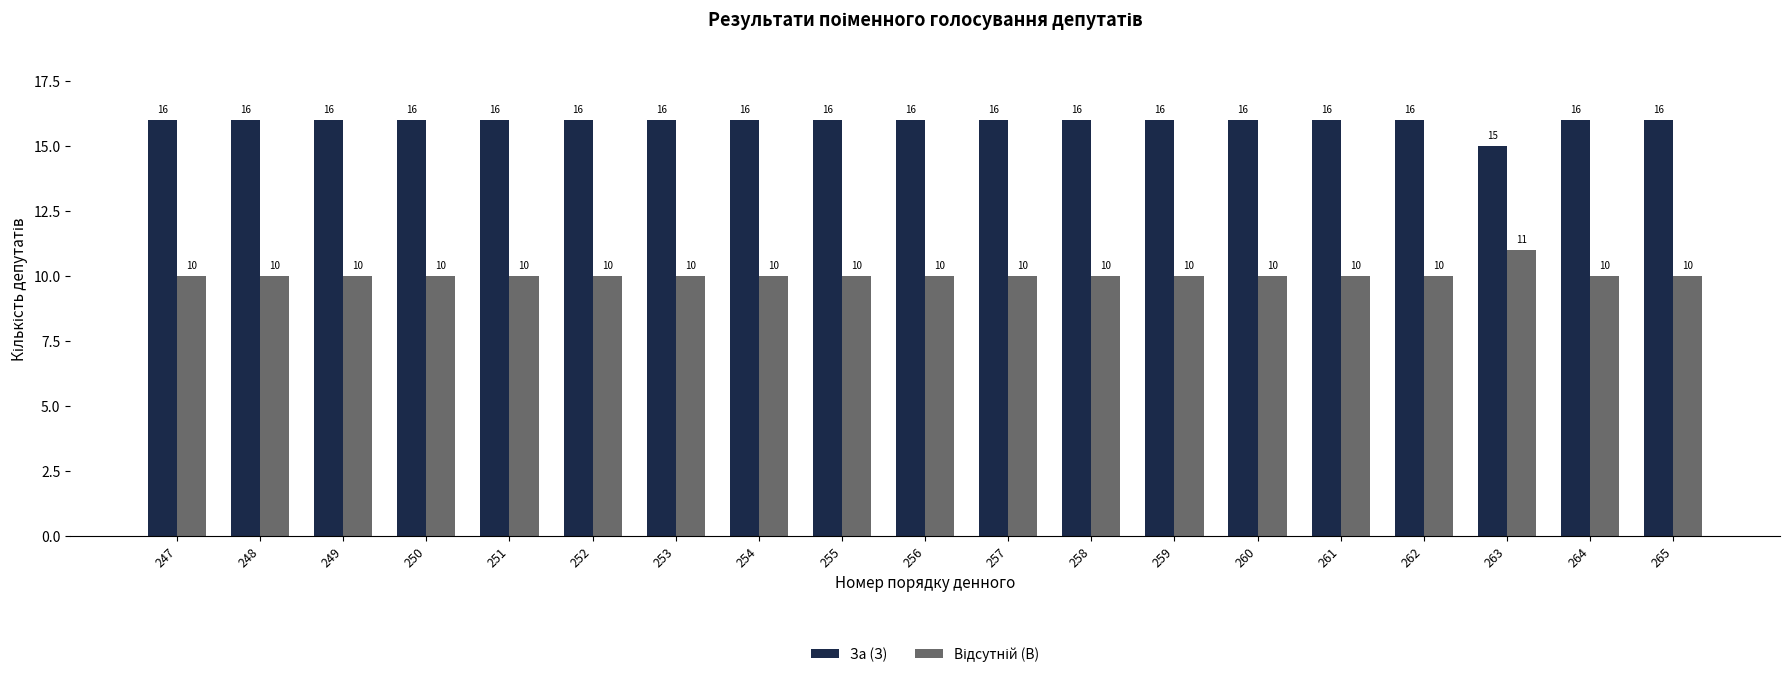

At how many categories does at least one series exceed 12?

19